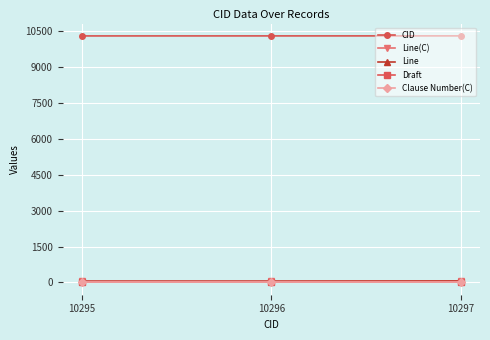

Where is Line(C) nearest to the value 56?

10295